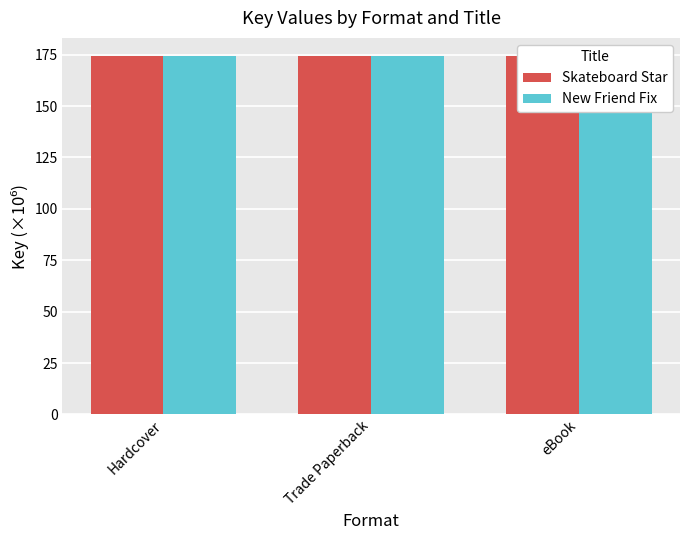

What is the label of the 1st bar from the left?

Hardcover